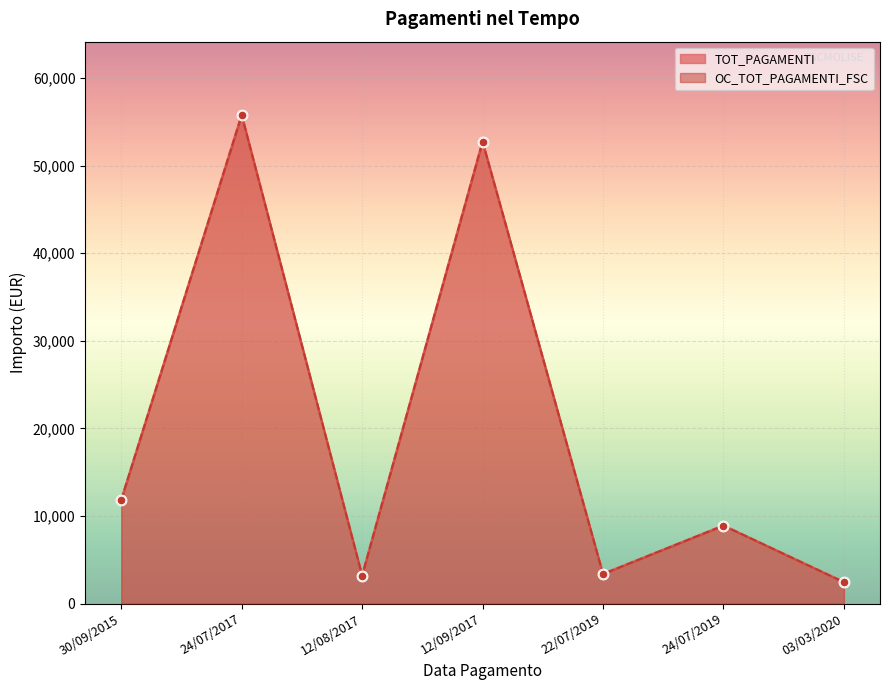

Which series has the largest total across all categories?

TOT_PAGAMENTI